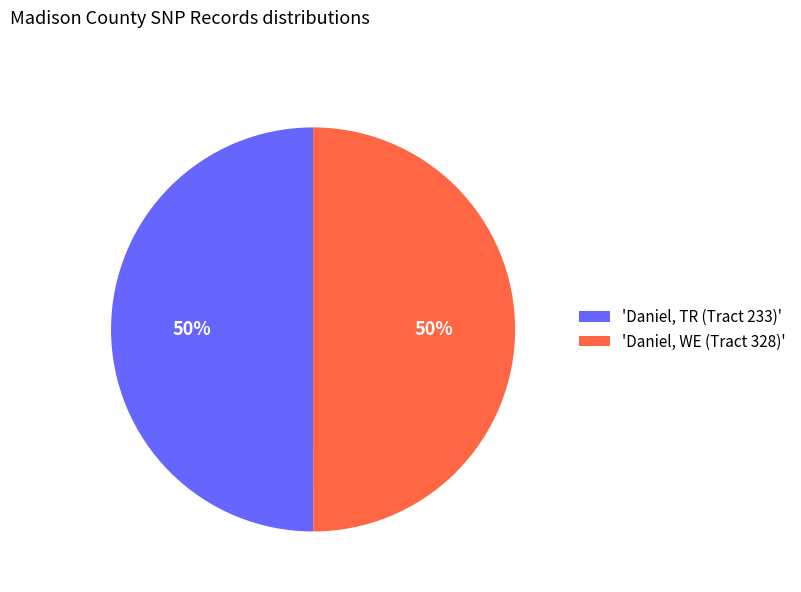

Do 'Daniel, WE (Tract 328)' and 'Daniel, TR (Tract 233)' together represent more than half of the pie?

Yes